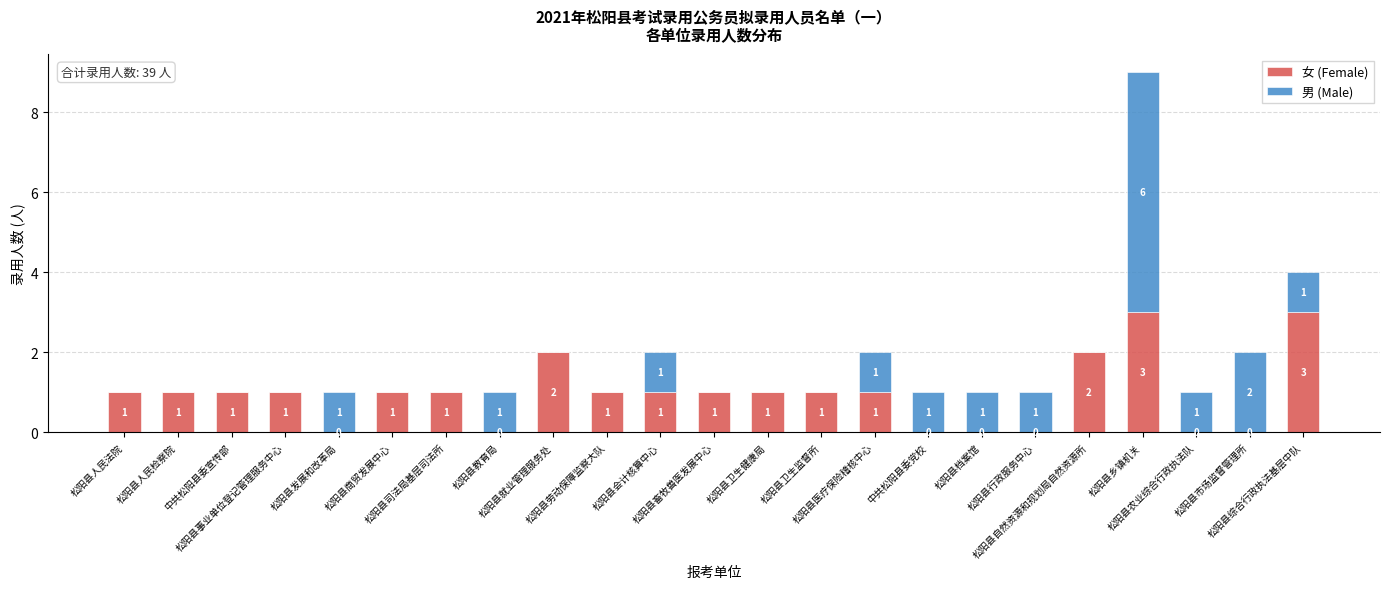

Are the bars horizontal?

No